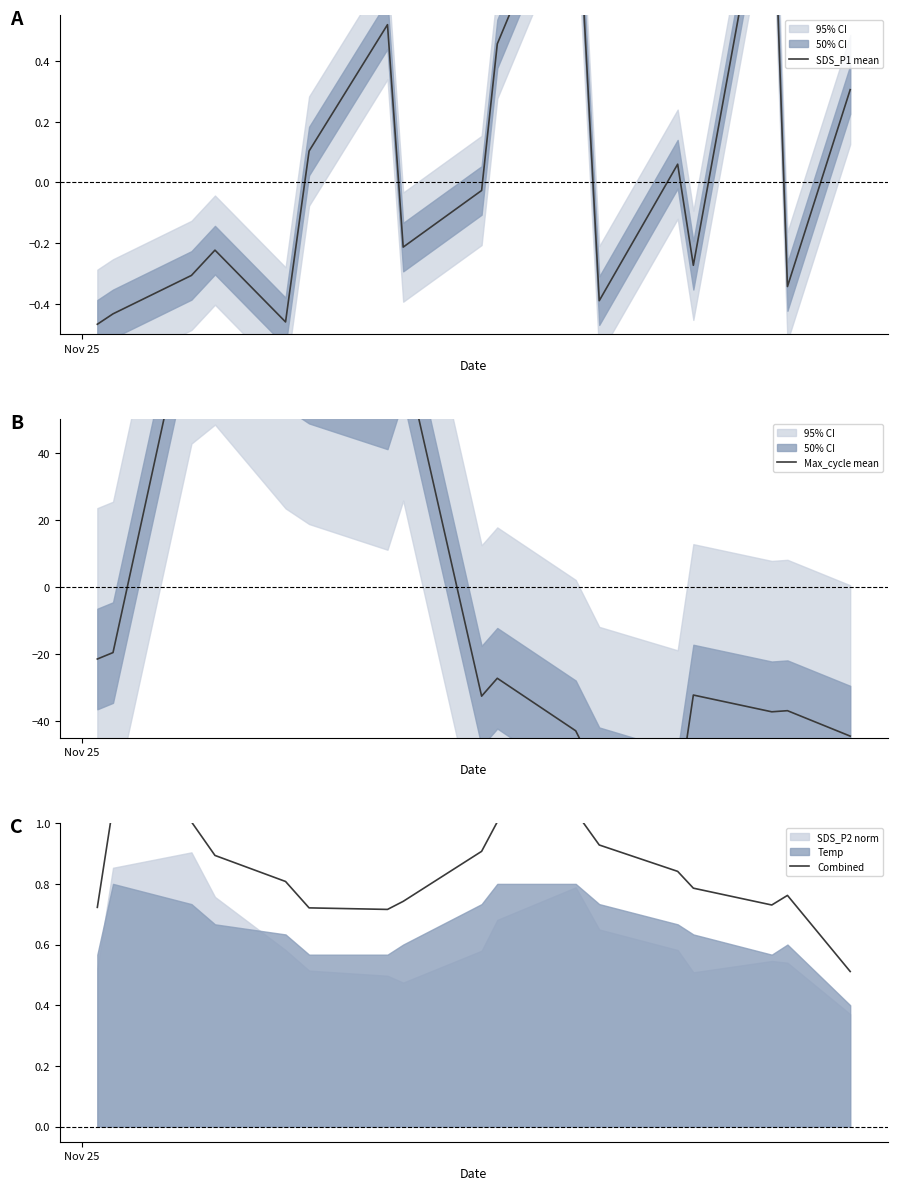

What is the smallest value displayed?

-63.9